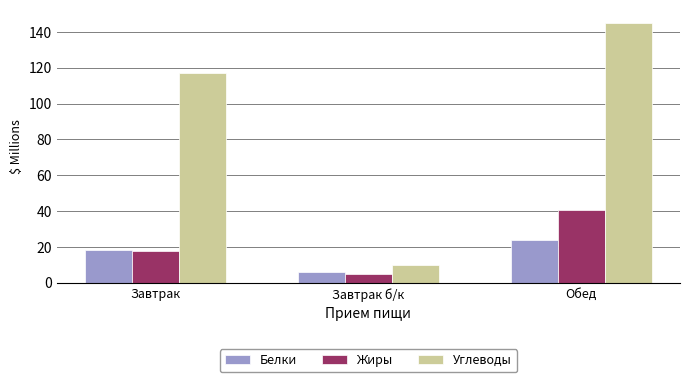

At which category is the sum across all series the highest?

Обед